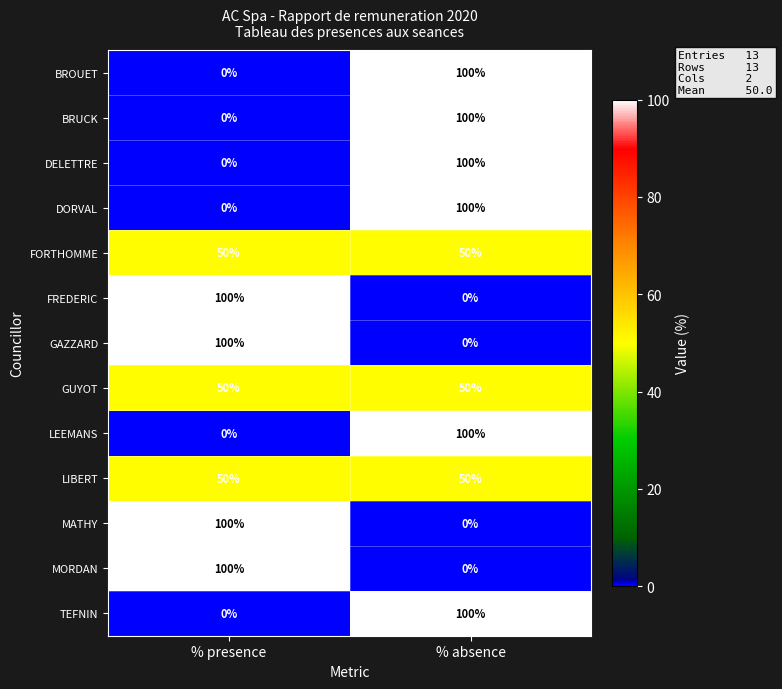

The value of FREDERIC at % absence is 0. True or false?

True